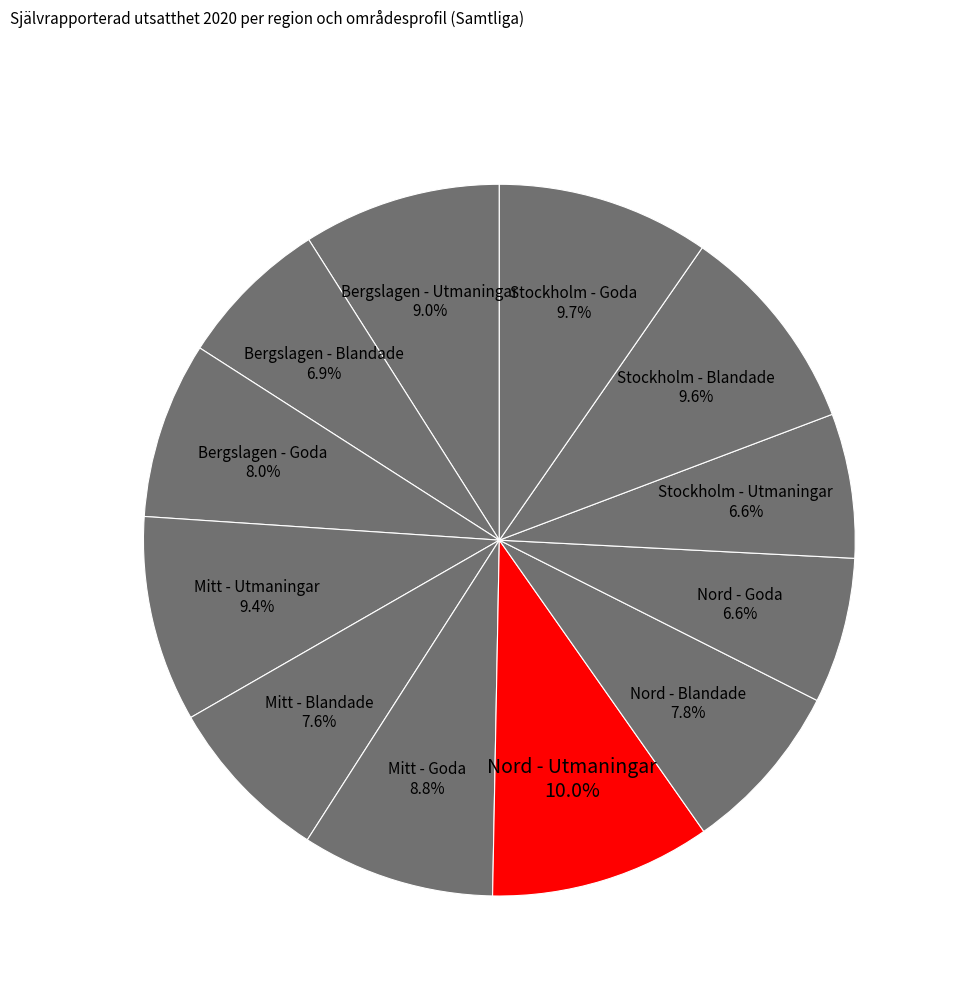

Combined, do Bergslagen - Goda and Nord - Goda account for over 50%?

No